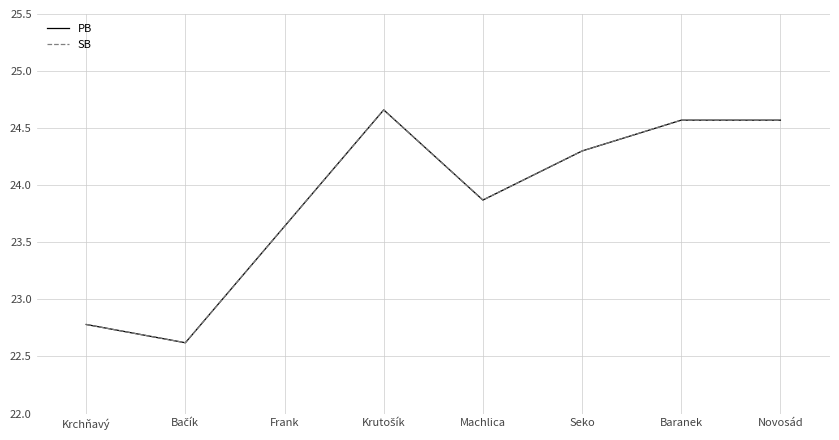

Where does the PB series first go above 24?

Krutošík